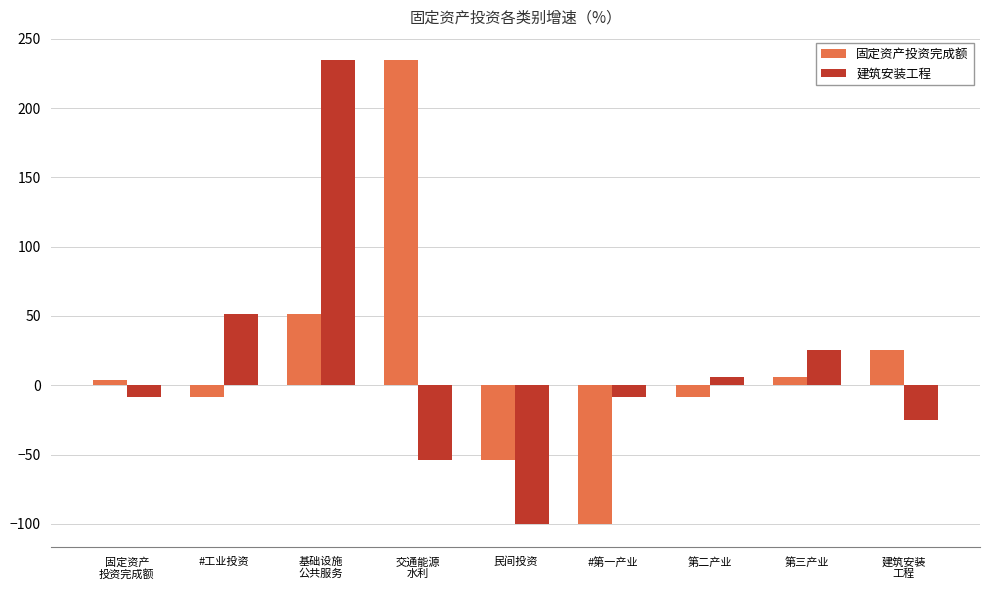

Which series changed the most between 第二产业 and 第三产业?

建筑安装工程